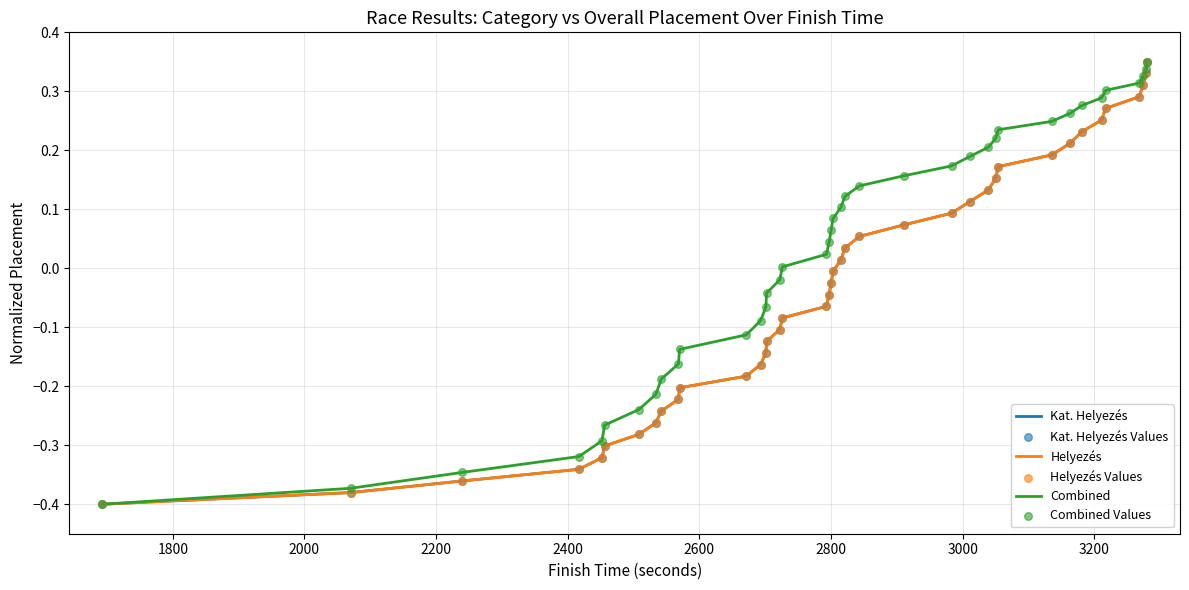

Which series has the largest total across all categories?

Combined